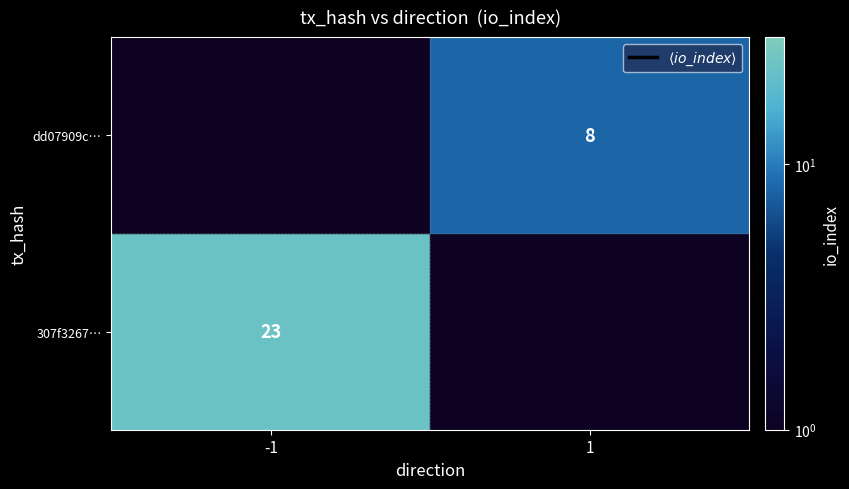

List the labels in order of value, smallest first.

1, -1